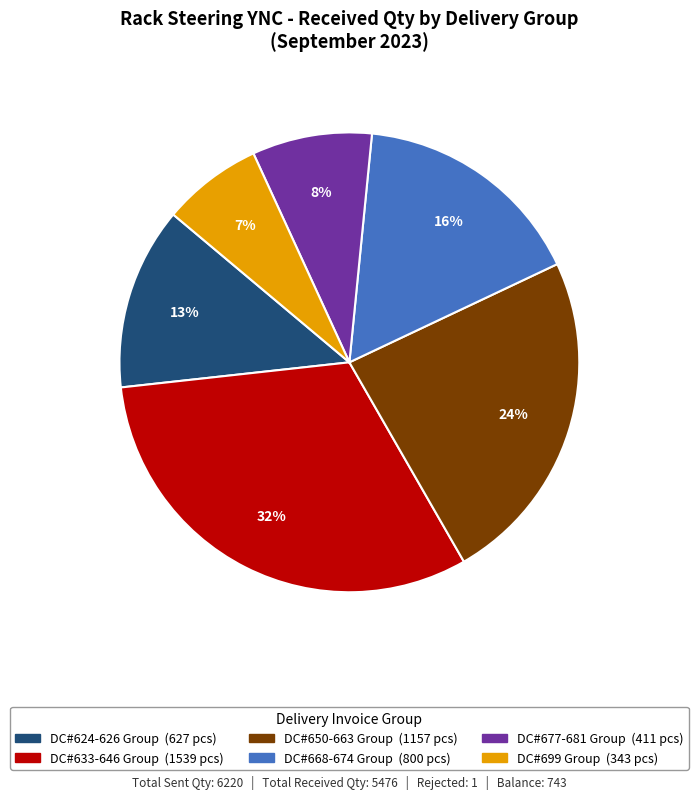

To the nearest percent, what is the average slice percentage?

17%